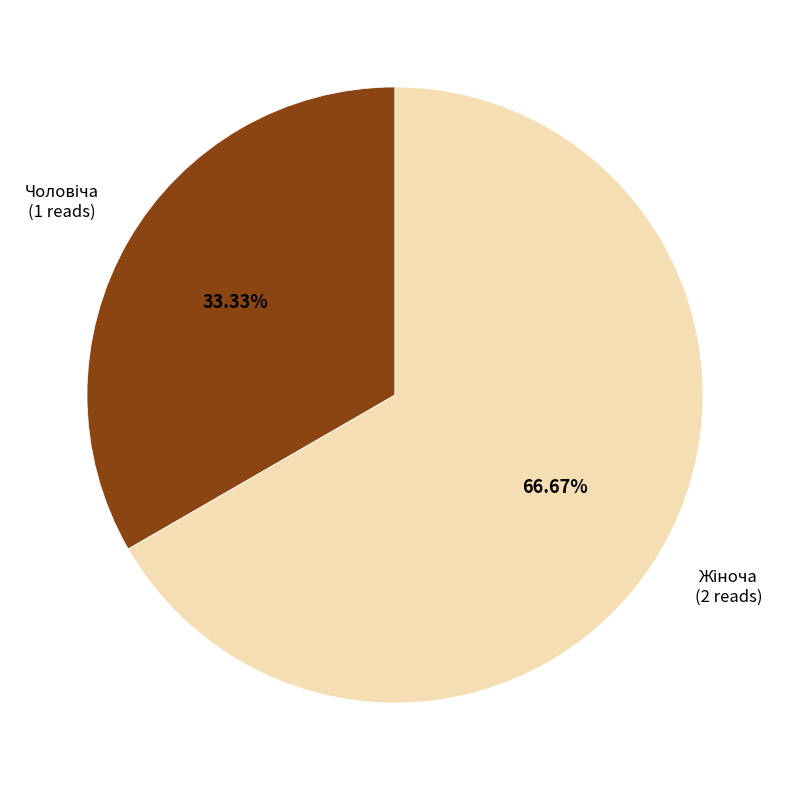

Is there any slice that represents more than half of the pie?

Yes